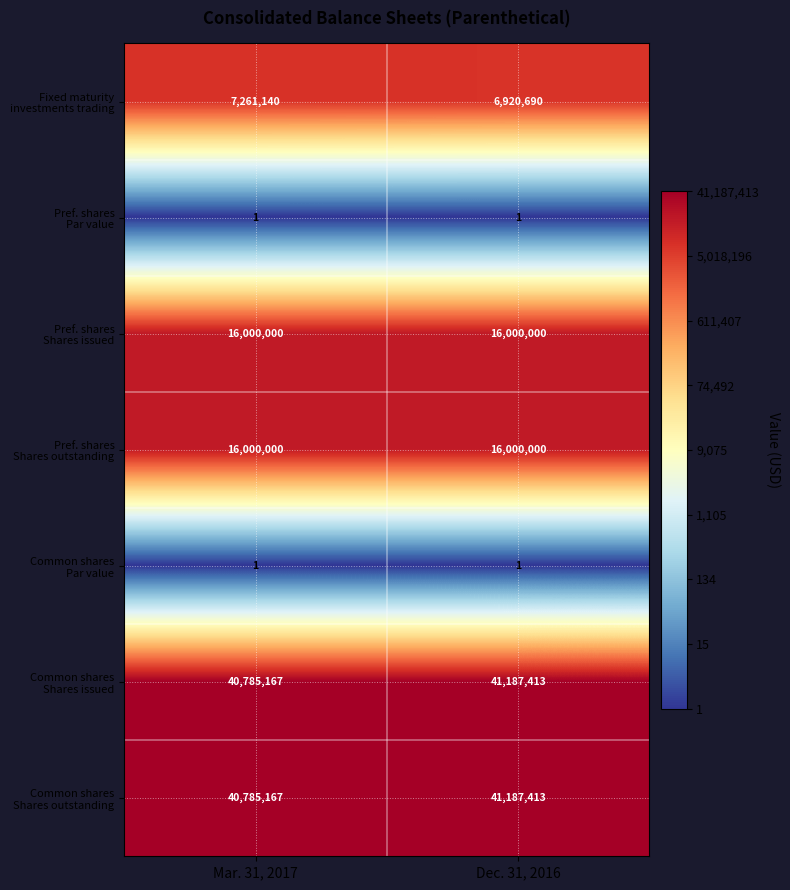

What is the spread (max minus min) of values at Dec. 31, 2016?

41187412